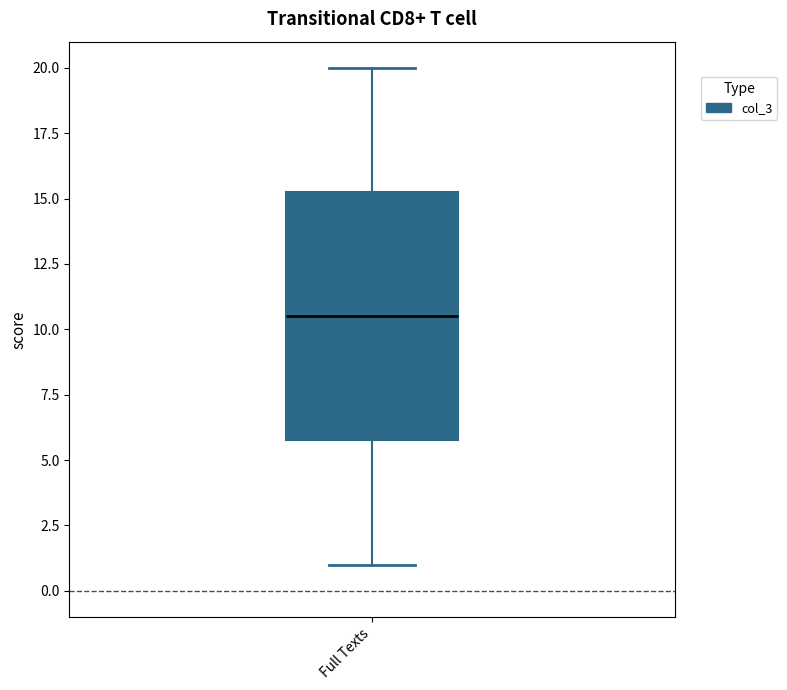

Where is the upper edge of the box for Full Texts on the y-axis? The values are not printed on the chart, so give them approximately, as read against the axis.

15.5